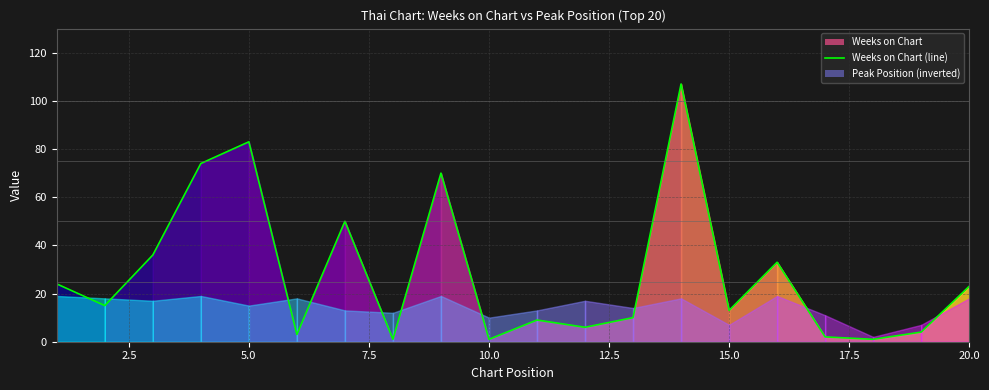

Reading right to left, list all the values displayed in this chart.

23	4	1	2	33	13	107	10	6	9	1	70	1	50	3	83	74	36	15	24